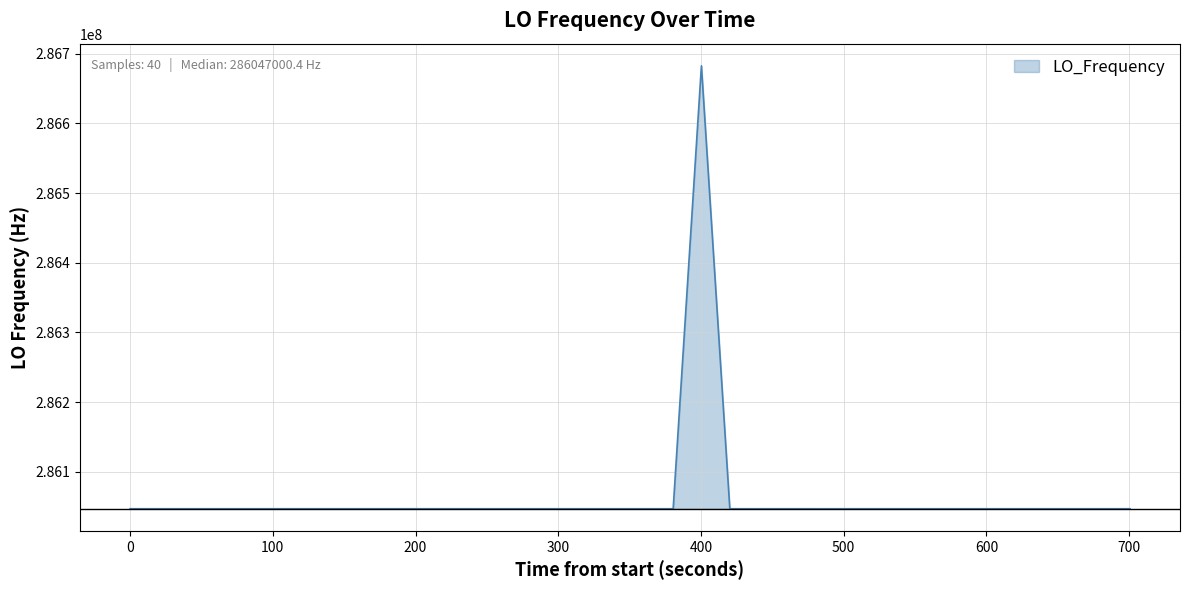

What is the difference between the maximum and minimum values?

635705.5